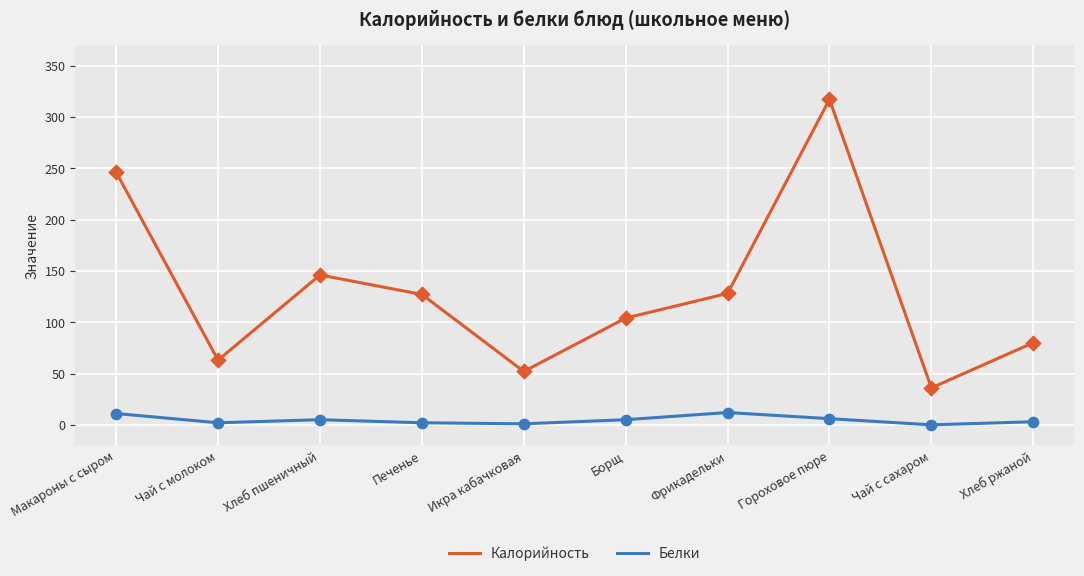

What is the spread (max minus min) of values at Фрикадельки?

116